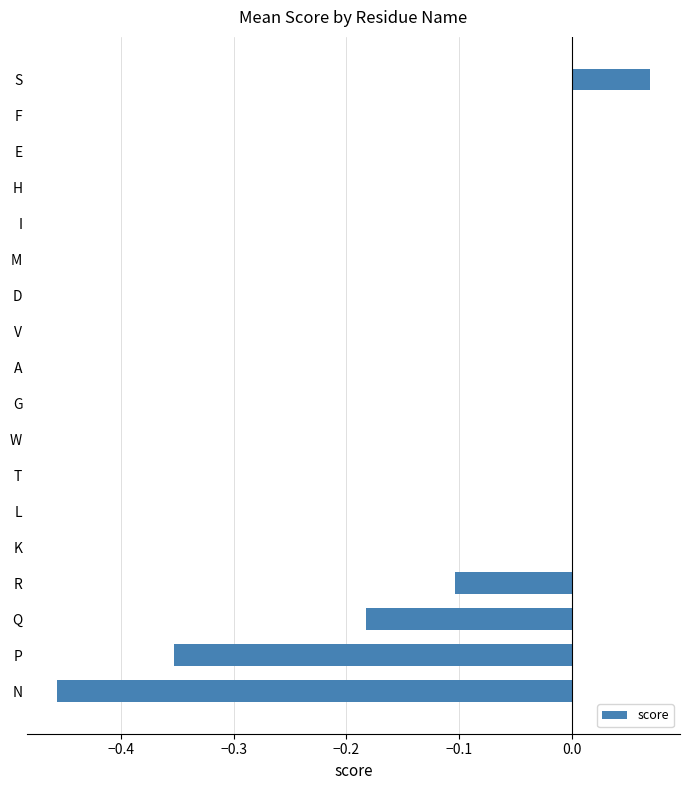

What is the average value?

-0.1